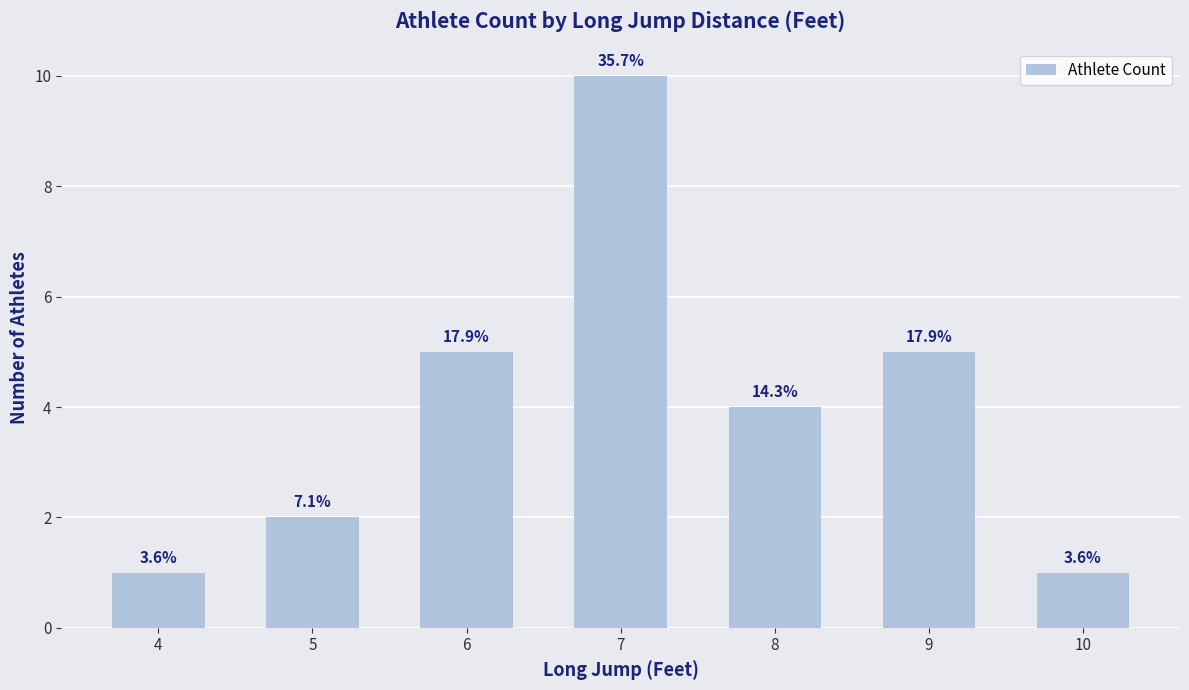

Does the chart contain any negative values?

No